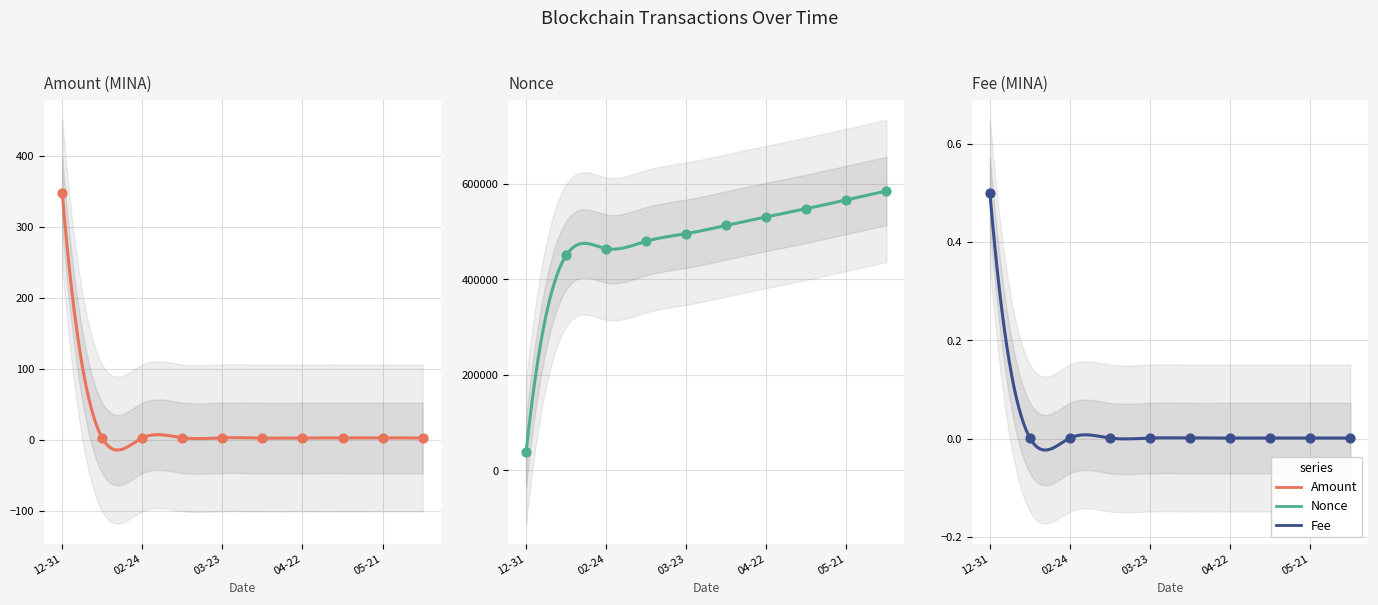

At how many categories does at least one series exceed 117311?

9